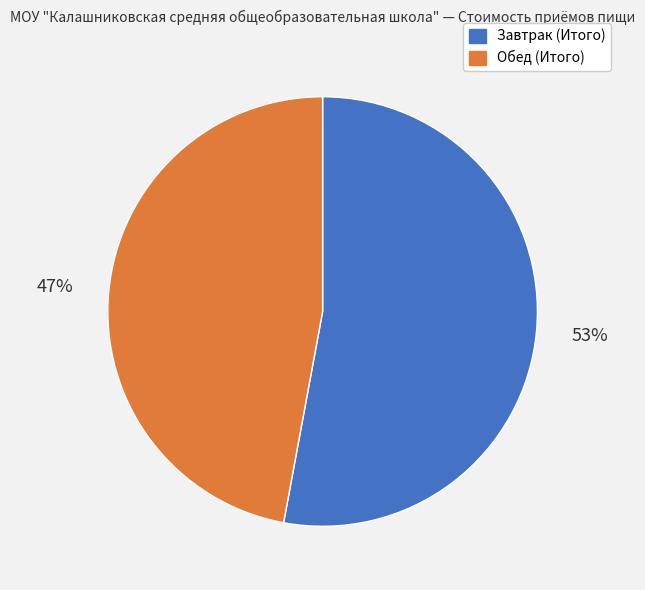

To the nearest percent, what portion does Завтрак (Итого) represent?

53%